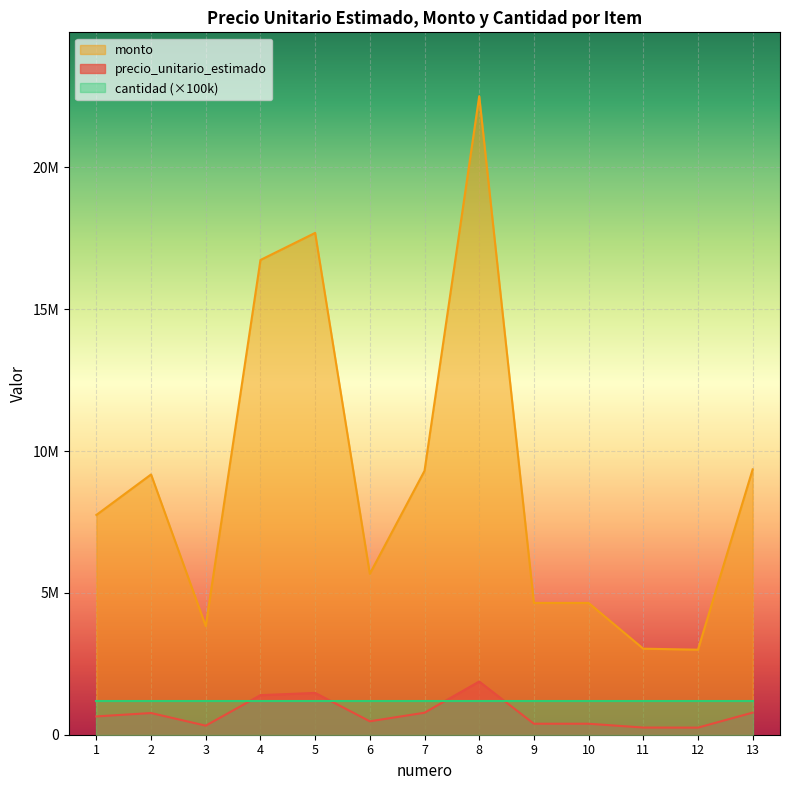

Is it true that precio_unitario_estimado equals 7057268 at 9?

False